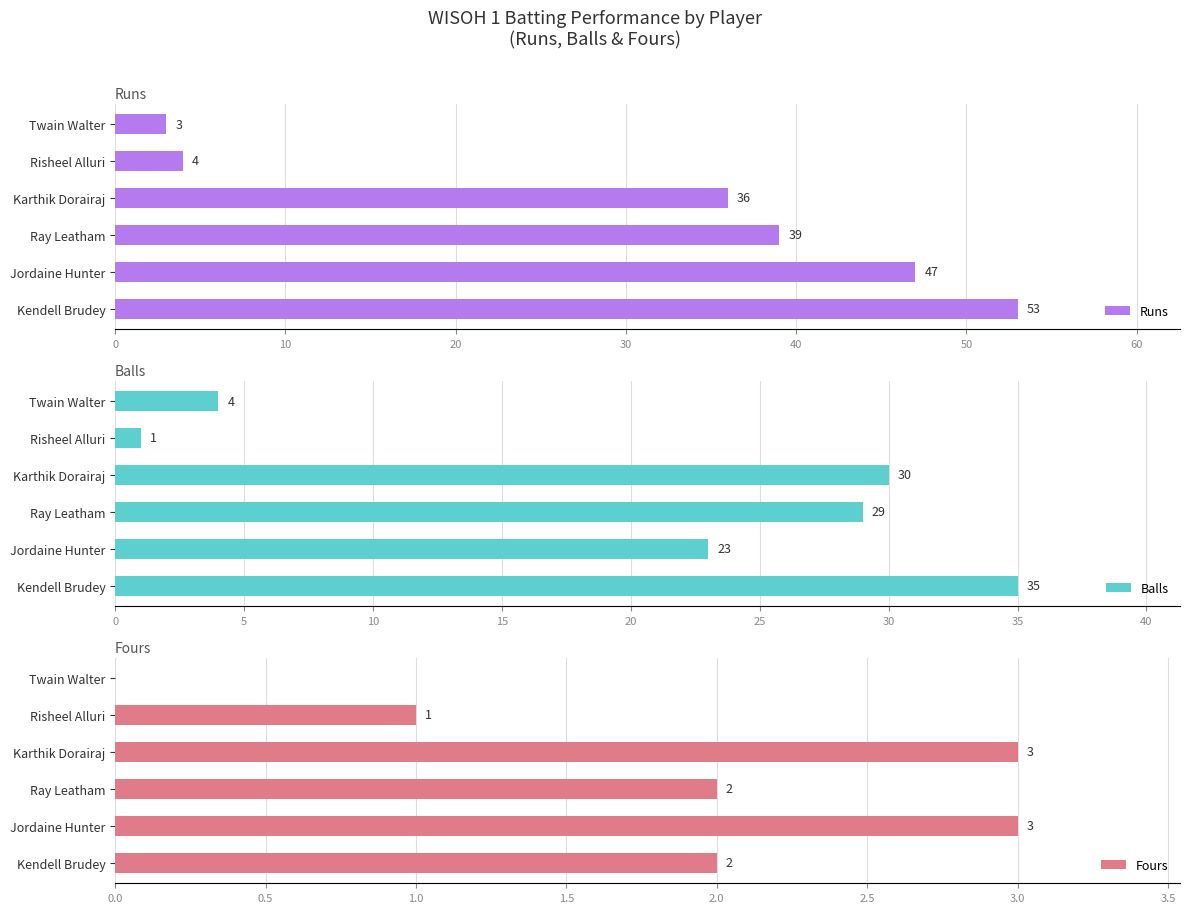

Reading right to left, list all the values displayed in this chart.

Runs: 3	4	36	39	47	53
Balls: 4	1	30	29	23	35
Fours: 0	1	3	2	3	2